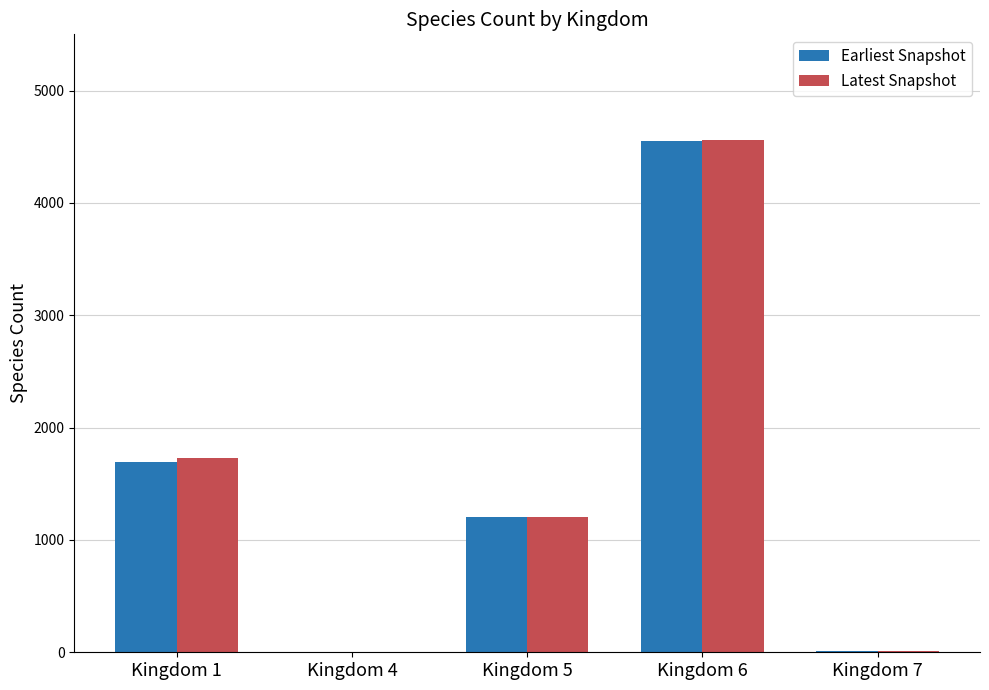

What are all the series names shown in the legend?

Earliest Snapshot, Latest Snapshot